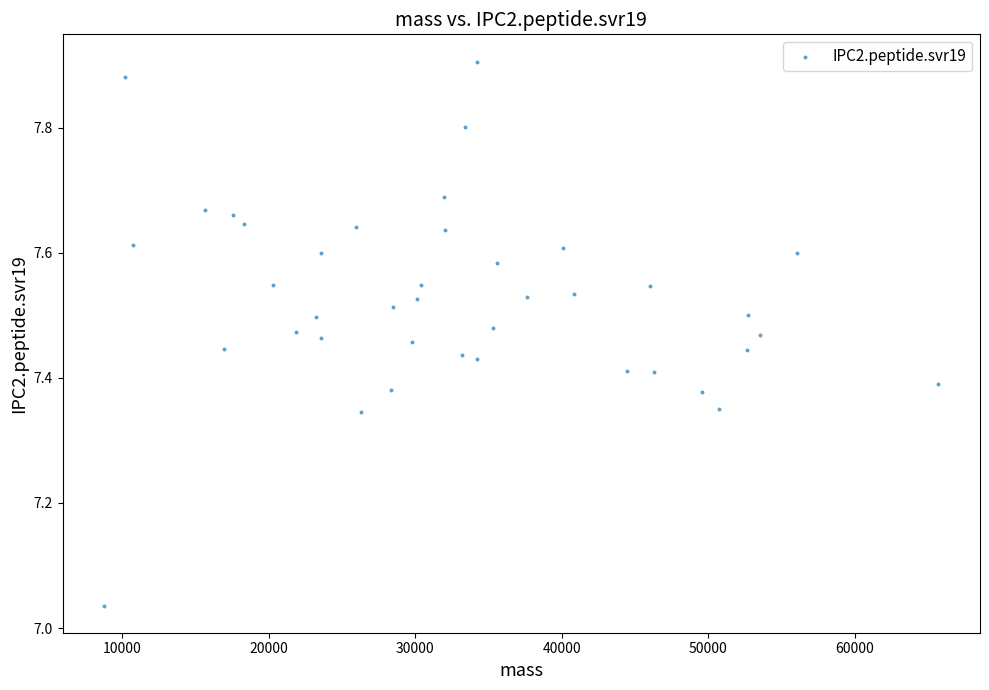

What is the range of X values (max minus min)?

56896.0